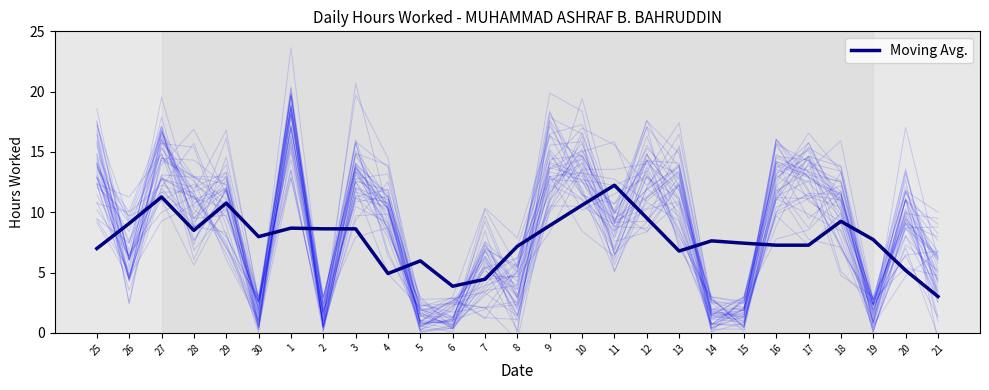

What is the sum of all Individual Days values?

227.1